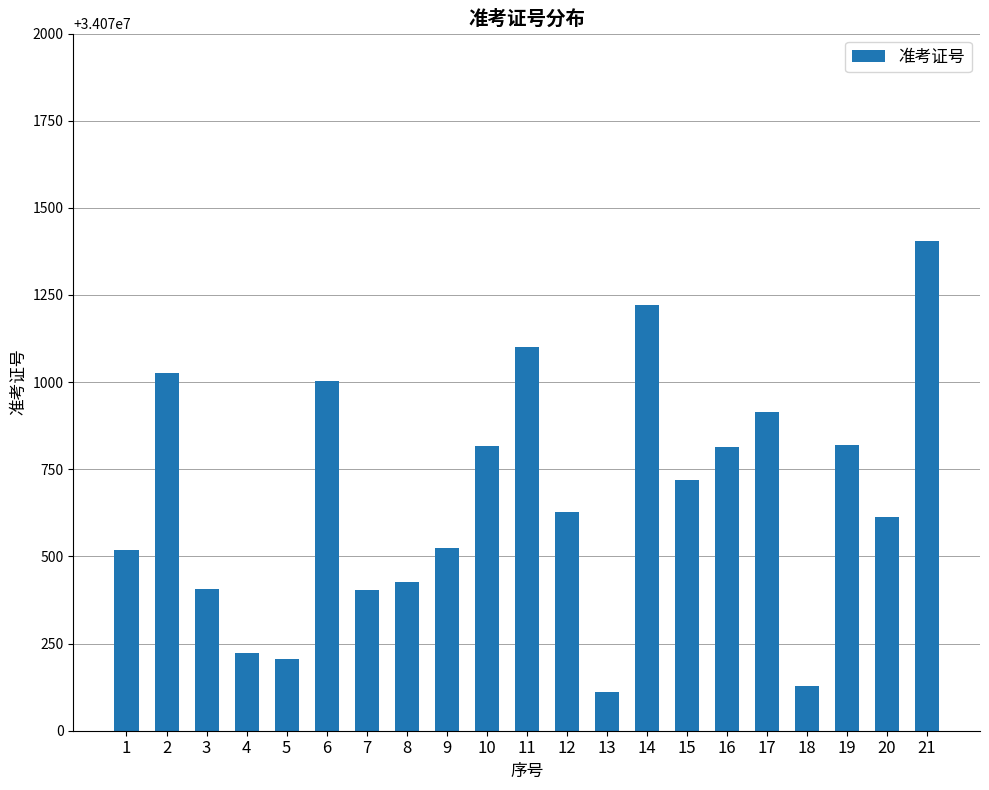

At which category does the chart reach its minimum across all series?

13